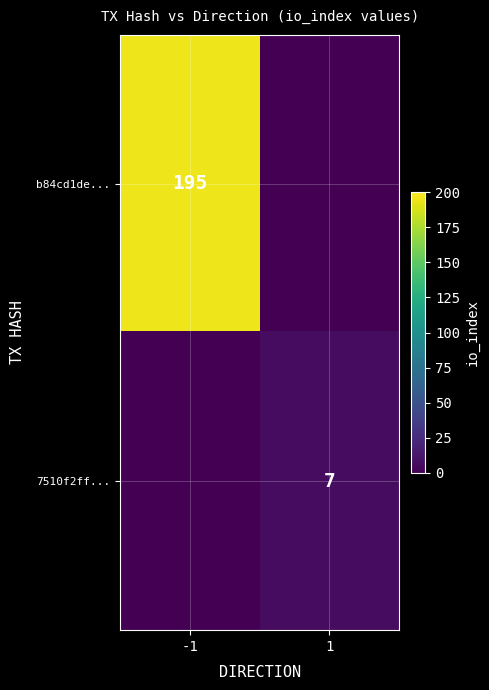

Is it true that b84cd1de... equals 91 at -1?

False